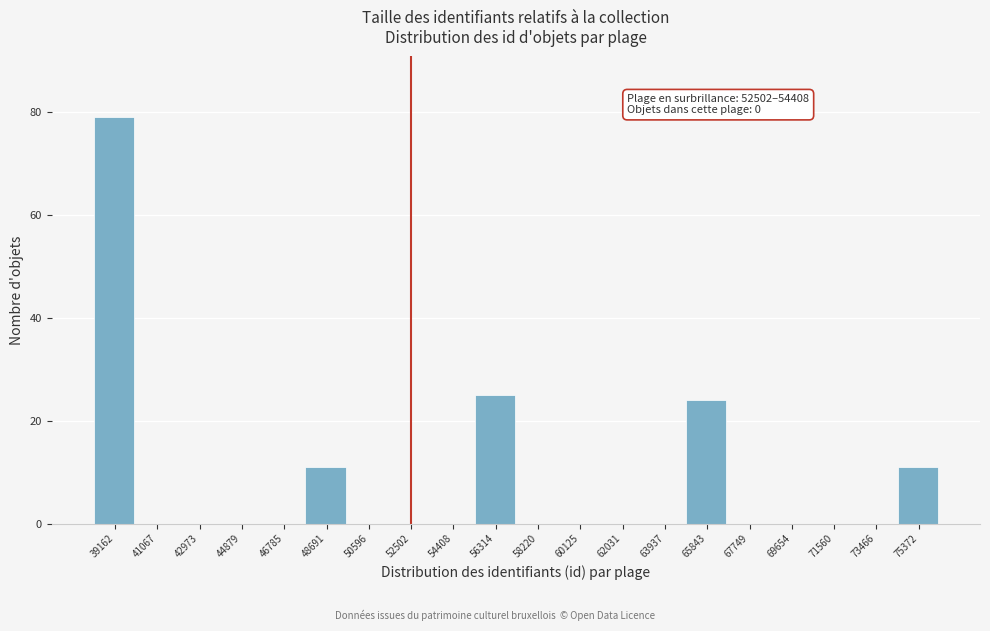

Reading left to right, extract all data points from this chart.

39162=79	41067=0	42973=0	44879=0	46785=0	48691=11	50596=0	52502=0	54408=0	56314=25	58220=0	60125=0	62031=0	63937=0	65843=24	67749=0	69654=0	71560=0	73466=0	75372=11